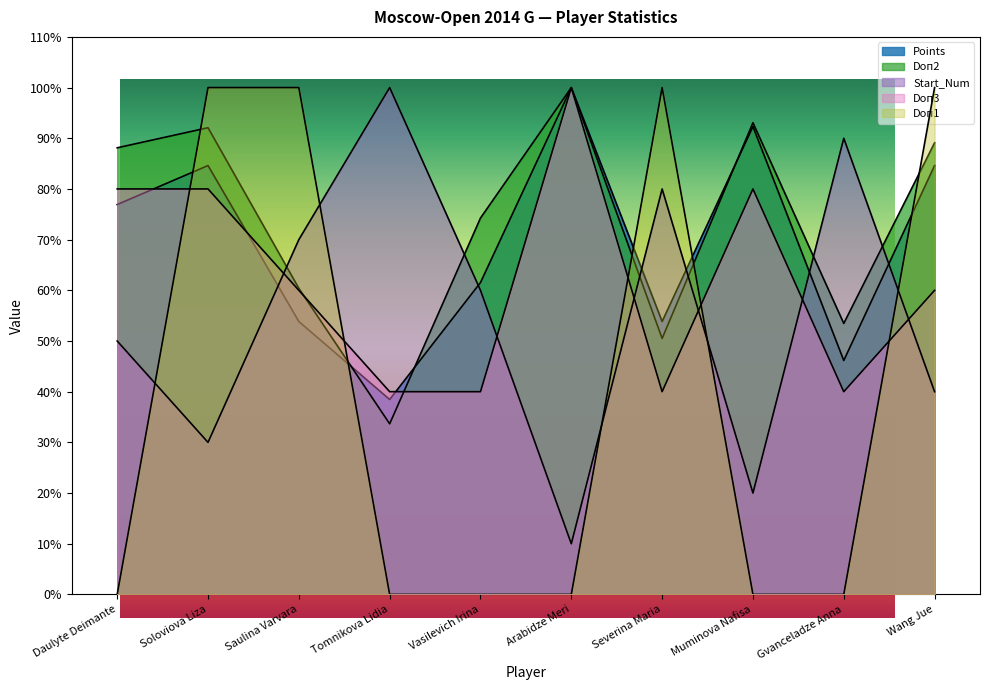

Between Severina Maria and Muminova Nafisa, which series saw the biggest shift?

Doп1